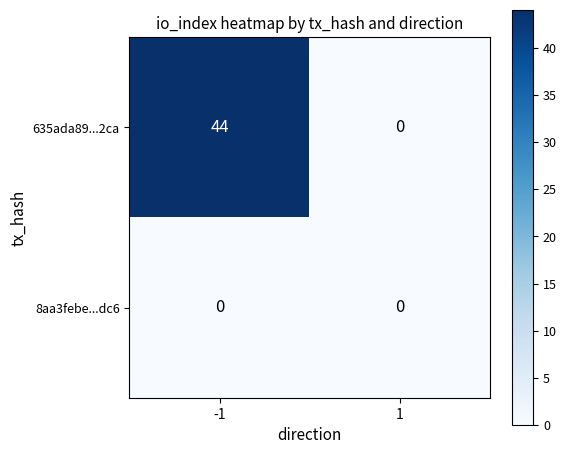

Which series has the largest total across all categories?

635ada89...2ca